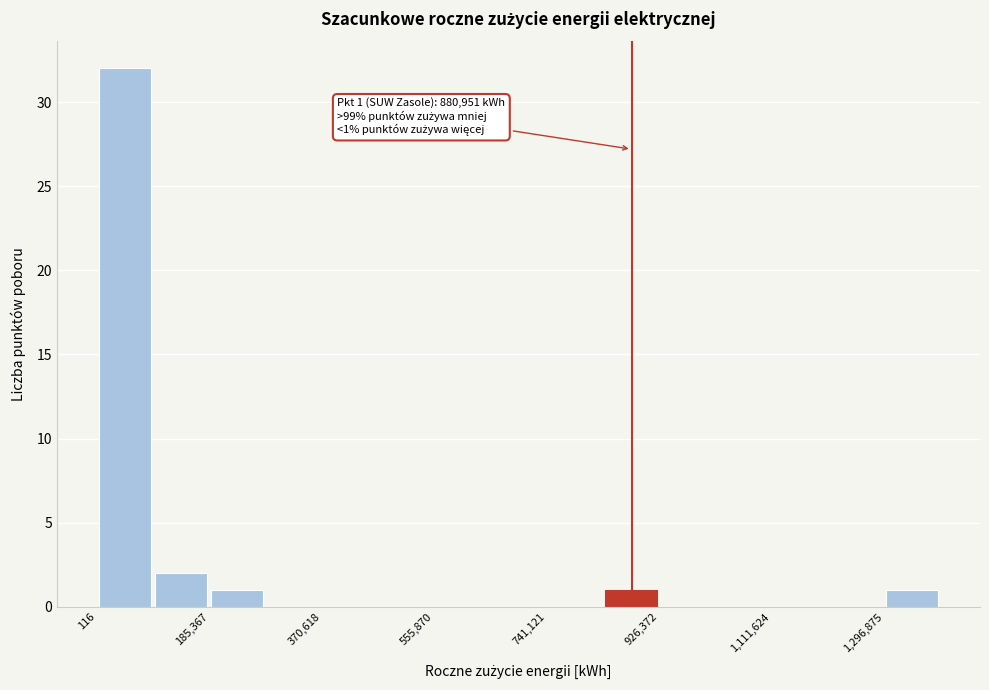

Over which range of the x-axis is the bar tallest?

0 to 100000